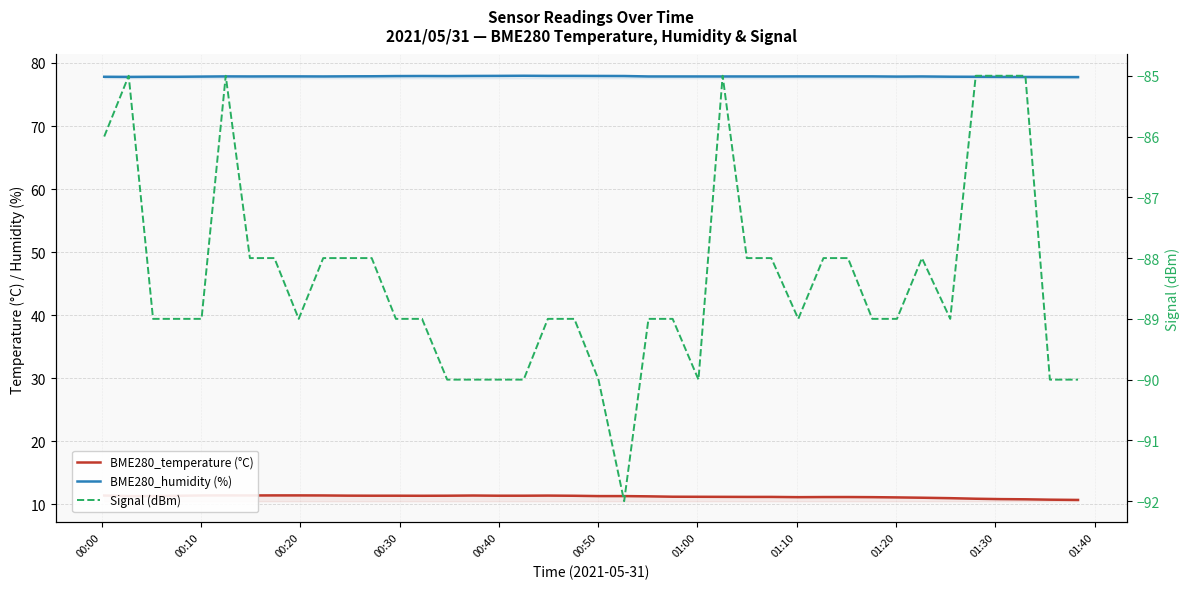

What is the value of the BME280_humidity (%) point at the 5th from the left?

77.8